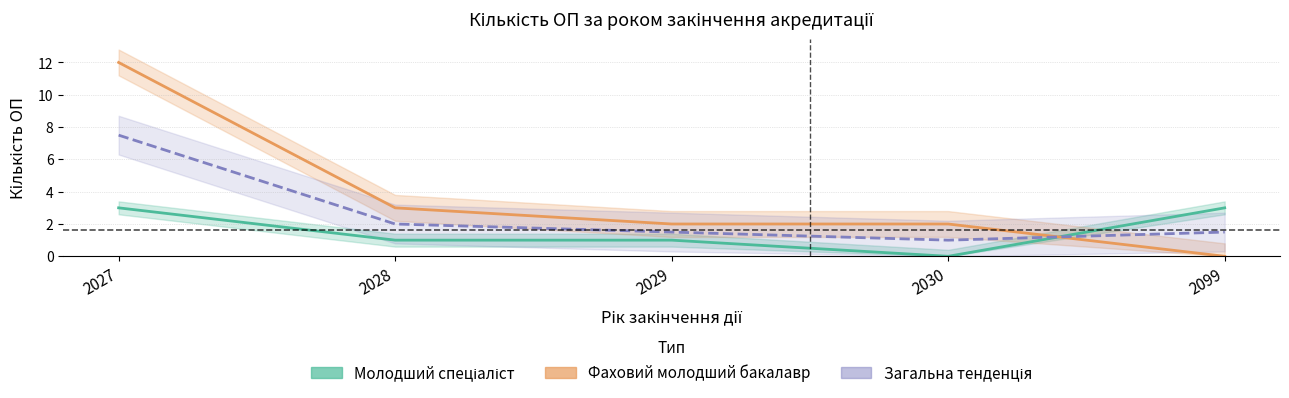

Which series has the largest total across all categories?

Фаховий молодший бакалавр